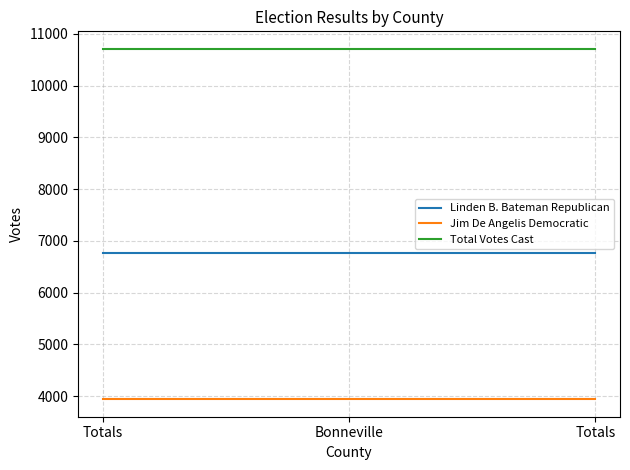

What is the label of the 2nd point from the left?

Bonneville